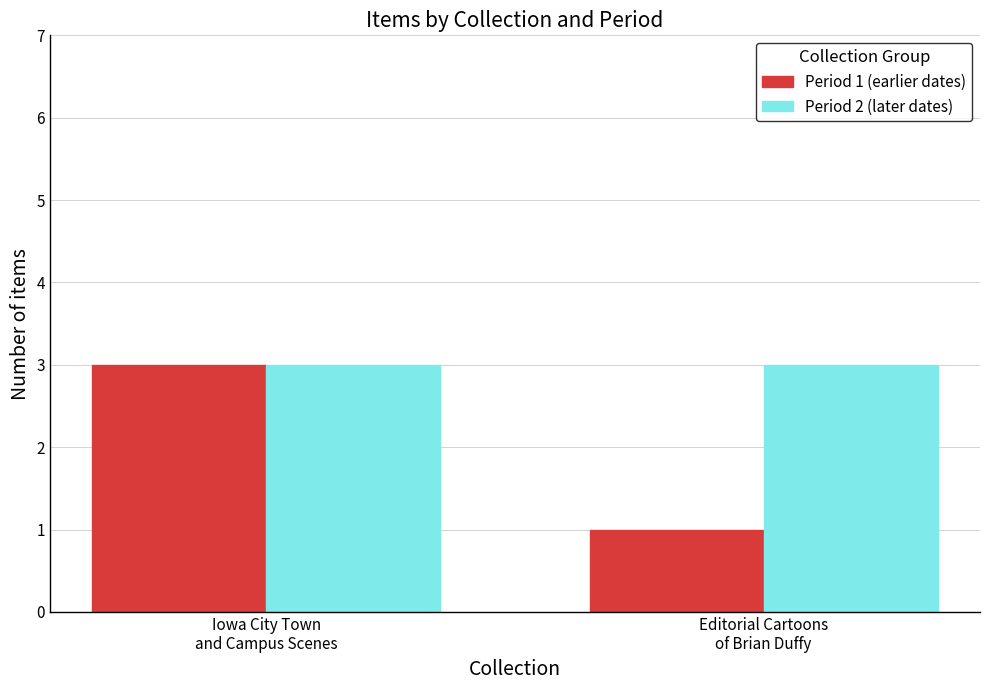

Reading right to left, extract all data points from this chart.

Period 1 (earlier dates): 1	3
Period 2 (later dates): 3	3